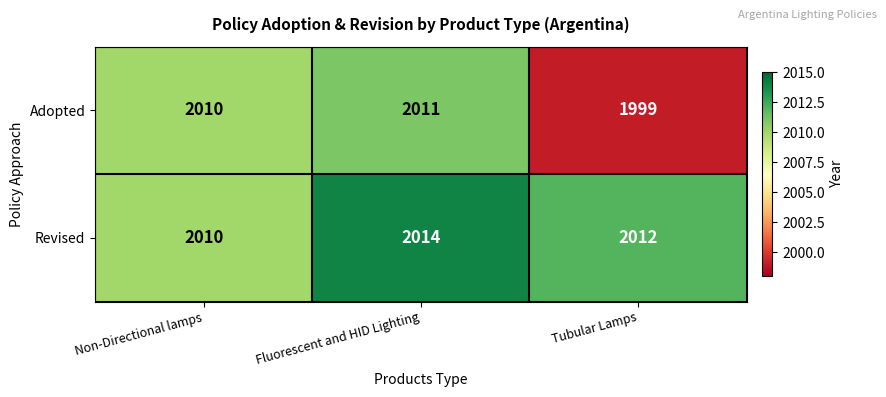

At Fluorescent and HID Lighting, list the series in order from smallest to largest.

Adopted, Revised